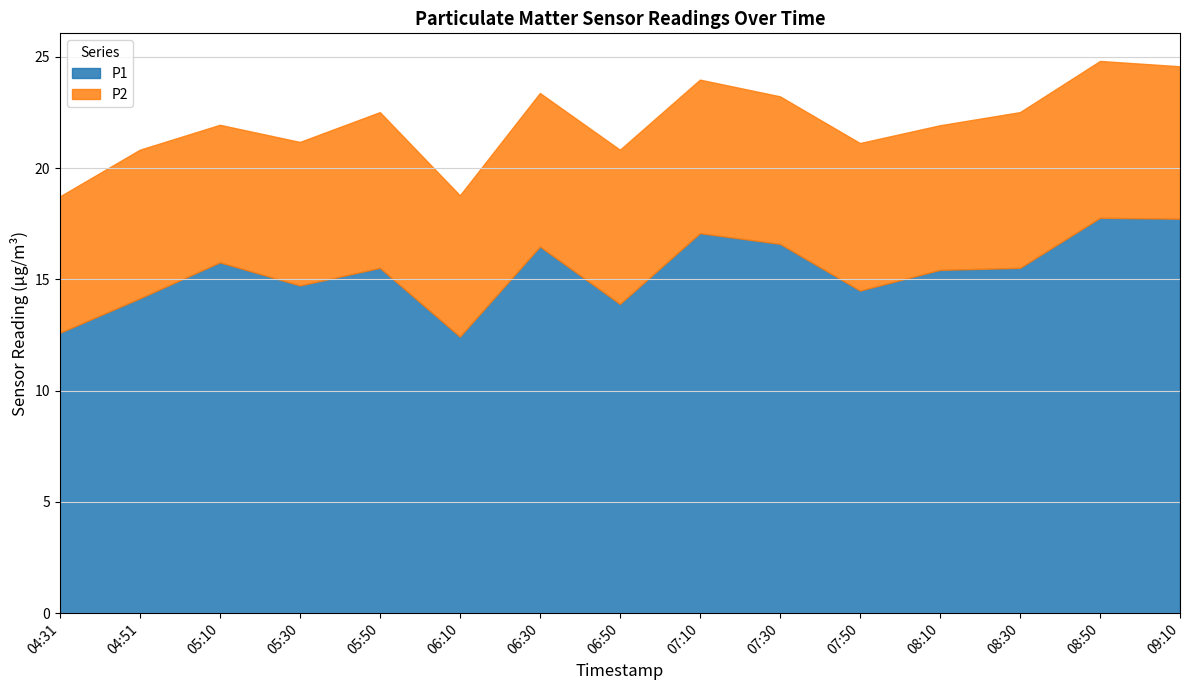

In P2, how many points are lower than both neighbors (excluding endpoints)?

3